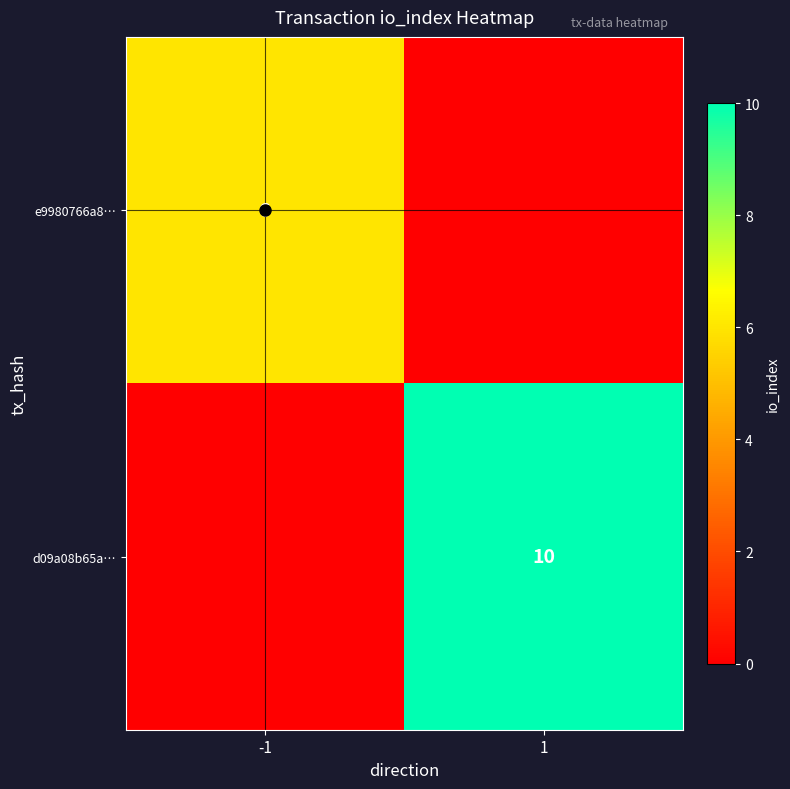

True or false: d09a08b65a… has a value of 7 at 1.

False